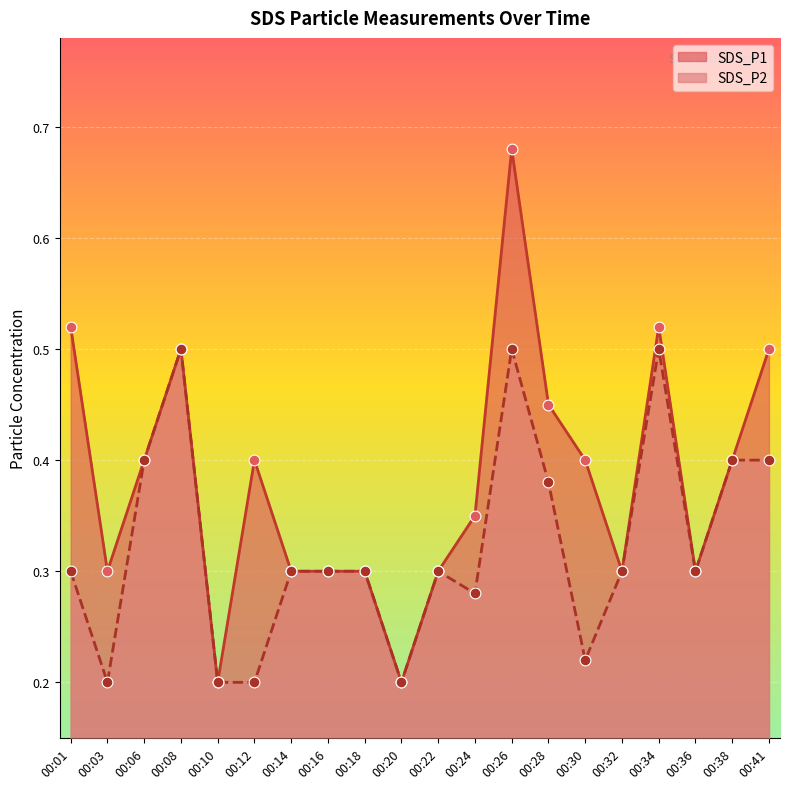

Which series reaches the minimum Y coordinate?

SDS_P1